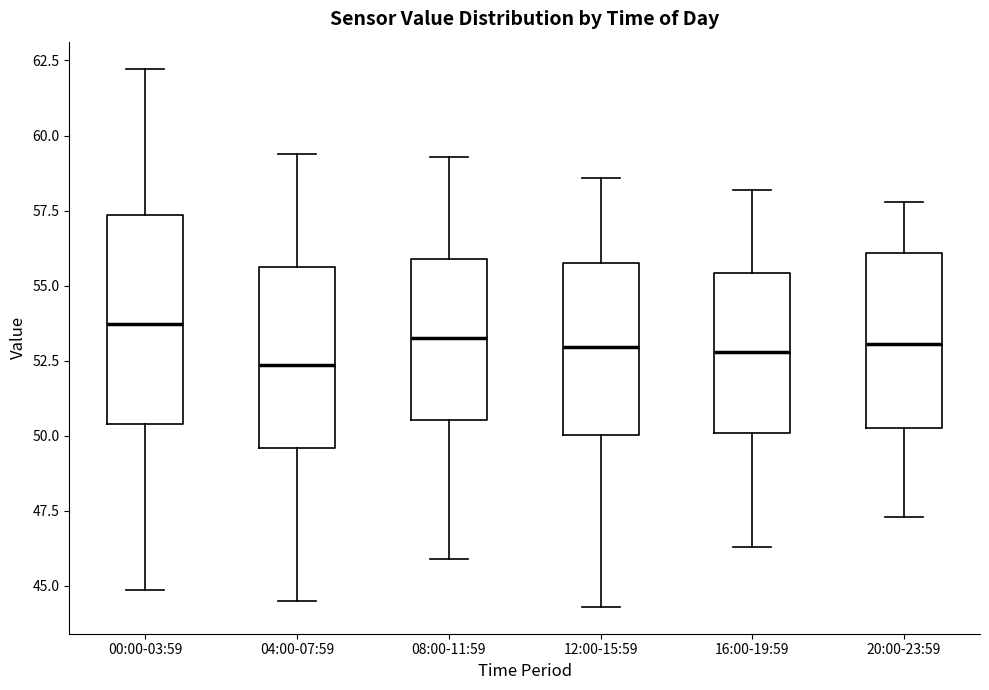

Reading left to right, transcribe this box plot: for each box, give where its median line is, the range the box spans, and where its two whiskers end, as read against the y-axis. The values are not printed on the chart, so give them approximately, as read against the axis.

00:00-03:59: median 53.5, box 50.5 to 57.5, whiskers 45.0 to 62.0
04:00-07:59: median 52.5, box 49.5 to 55.5, whiskers 44.5 to 59.5
08:00-11:59: median 53.5, box 50.5 to 56.0, whiskers 46.0 to 59.5
12:00-15:59: median 53.0, box 50.0 to 56.0, whiskers 44.5 to 58.5
16:00-19:59: median 53.0, box 50.0 to 55.5, whiskers 46.5 to 58.0
20:00-23:59: median 53.0, box 50.5 to 56.0, whiskers 47.5 to 58.0